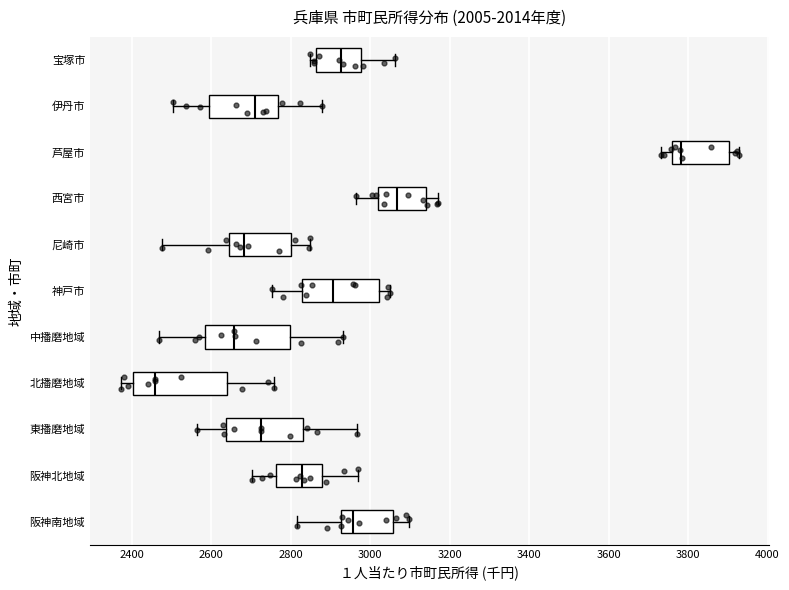

Reading bottom to top, read every box against the x-axis: the position of its median line, the range the box covers, and the ends of its whiskers. The values are not printed on the chart, so give them approximately, as read against the axis.

阪神南地域: median 2960, box 2920 to 3060, whiskers 2820 to 3100
阪神北地域: median 2820, box 2760 to 2880, whiskers 2700 to 2980
東播磨地域: median 2720, box 2640 to 2840, whiskers 2560 to 2960
北播磨地域: median 2460, box 2400 to 2640, whiskers 2380 to 2760
中播磨地域: median 2660, box 2580 to 2800, whiskers 2460 to 2940
神戸市: median 2900, box 2820 to 3020, whiskers 2760 to 3060
尼崎市: median 2680, box 2640 to 2800, whiskers 2480 to 2860
西宮市: median 3060, box 3020 to 3140, whiskers 2960 to 3180
芦屋市: median 3780, box 3760 to 3900, whiskers 3740 to 3920
伊丹市: median 2720, box 2600 to 2760, whiskers 2500 to 2880
宝塚市: median 2920, box 2860 to 2980, whiskers 2840 to 3060